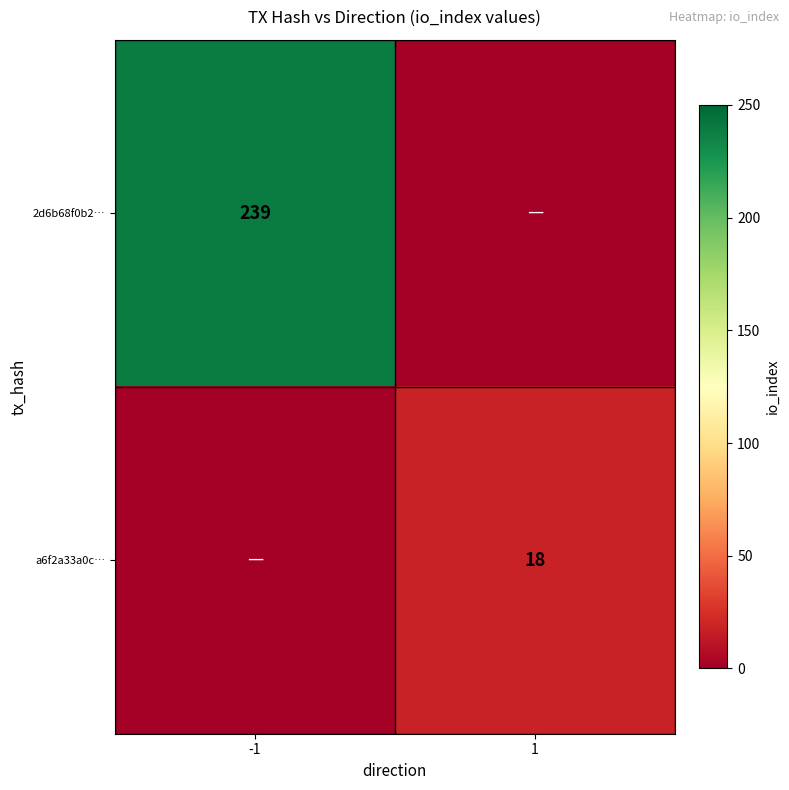

Is the value of a6f2a33a0c… at 1 greater than the value of 2d6b68f0b2… at -1?

No